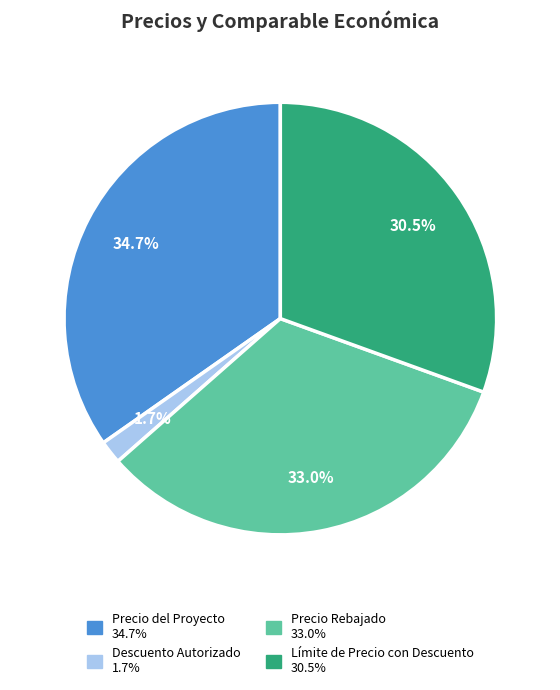

Count the number of slices in the pie.

4